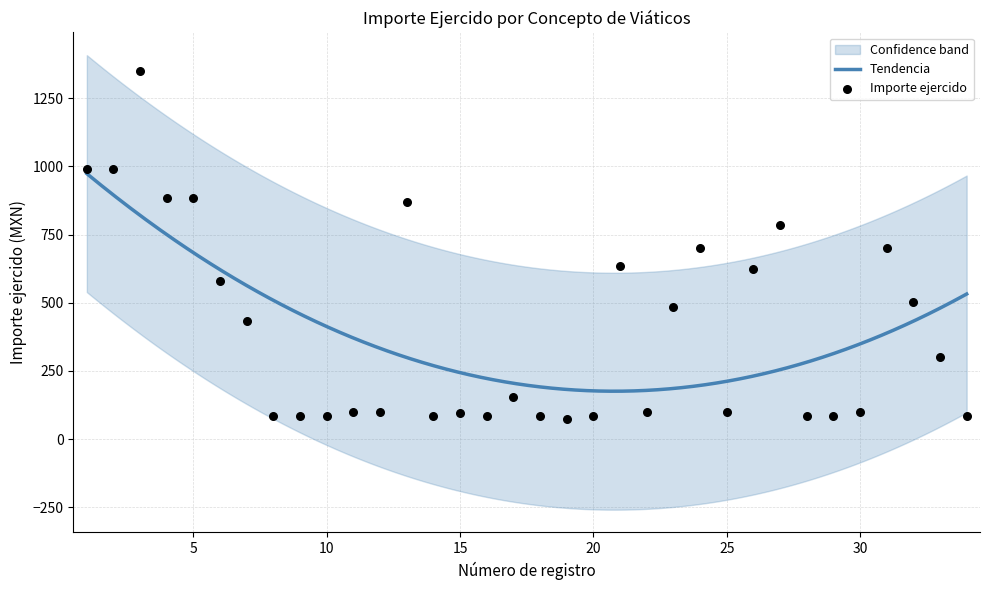

What is the change in value from 14 to 25?

+15.0